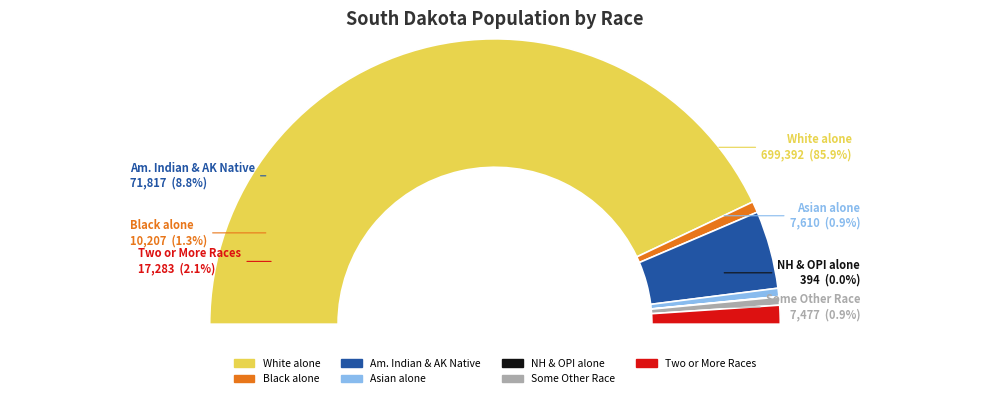

Which category has the smallest portion of the pie?

Native Hawaiian and Other Pacific